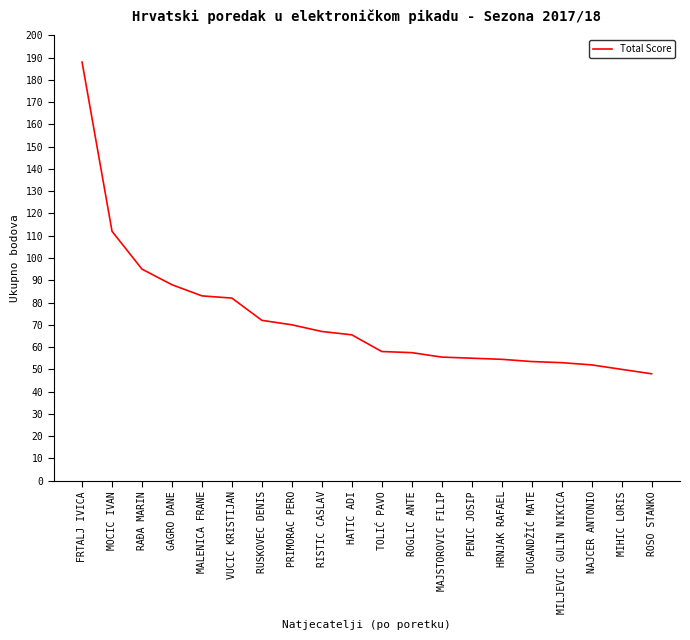

What is the sum of the values at DUGANDŽIĆ MATE and PRIMORAC PERO?

123.5